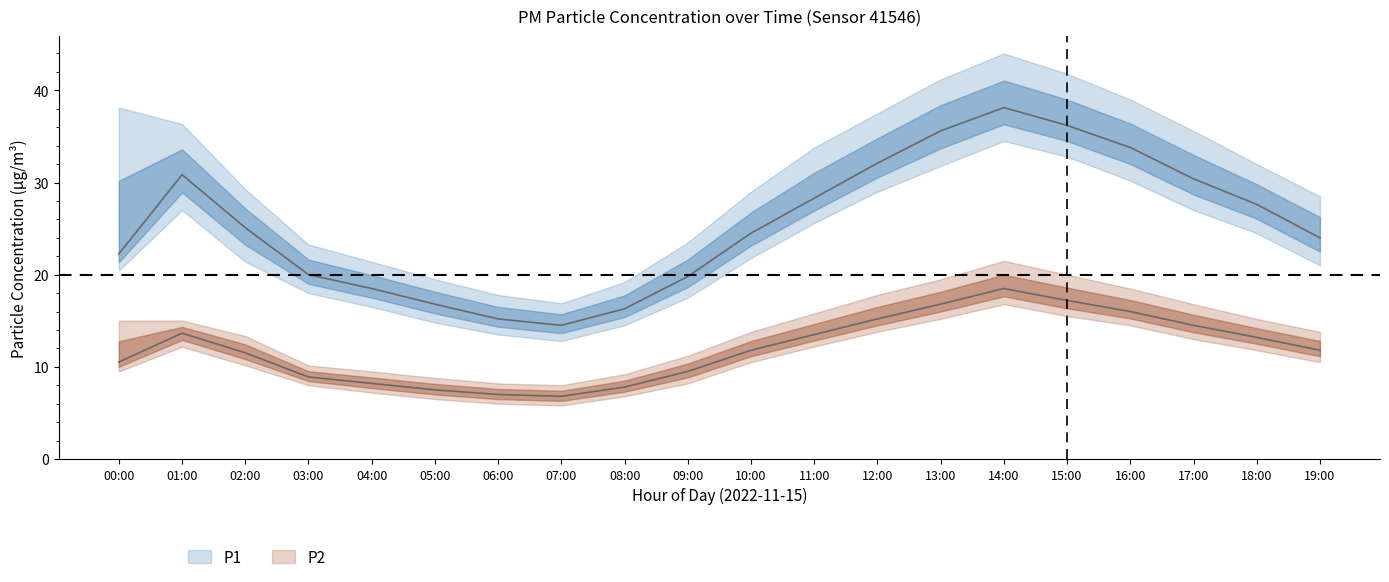

At which label is P2_upper closest to 14?

10:00